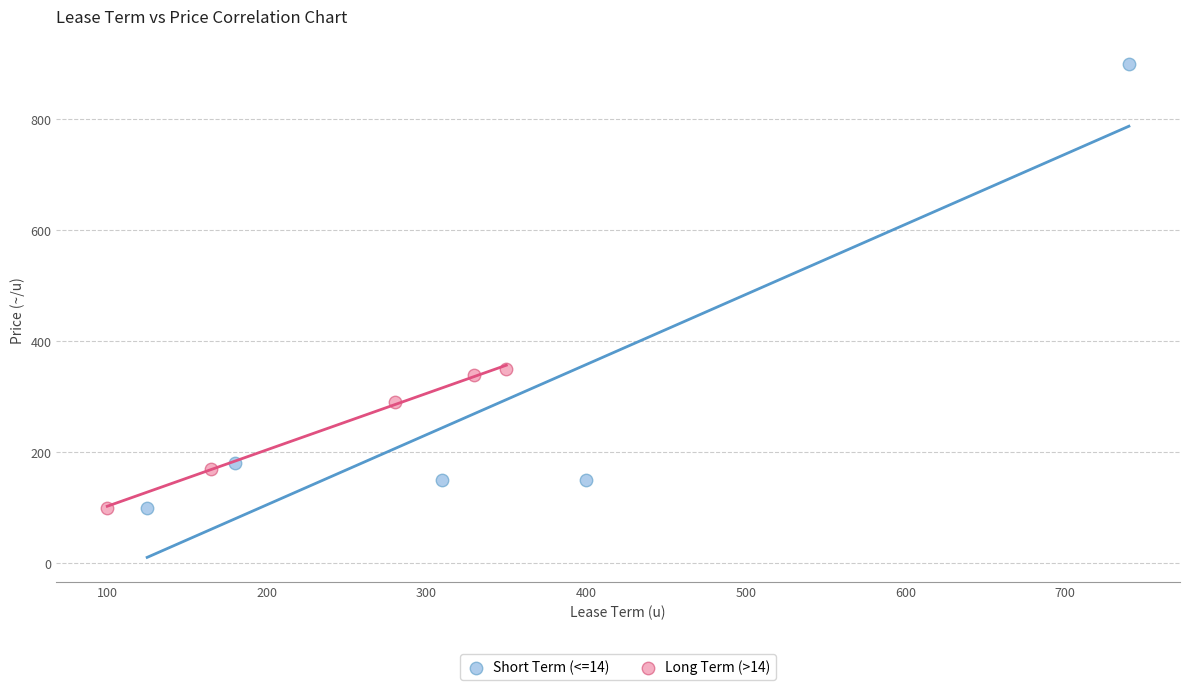

Which series has the largest Y range (max minus min)?

Short Term (<=14)